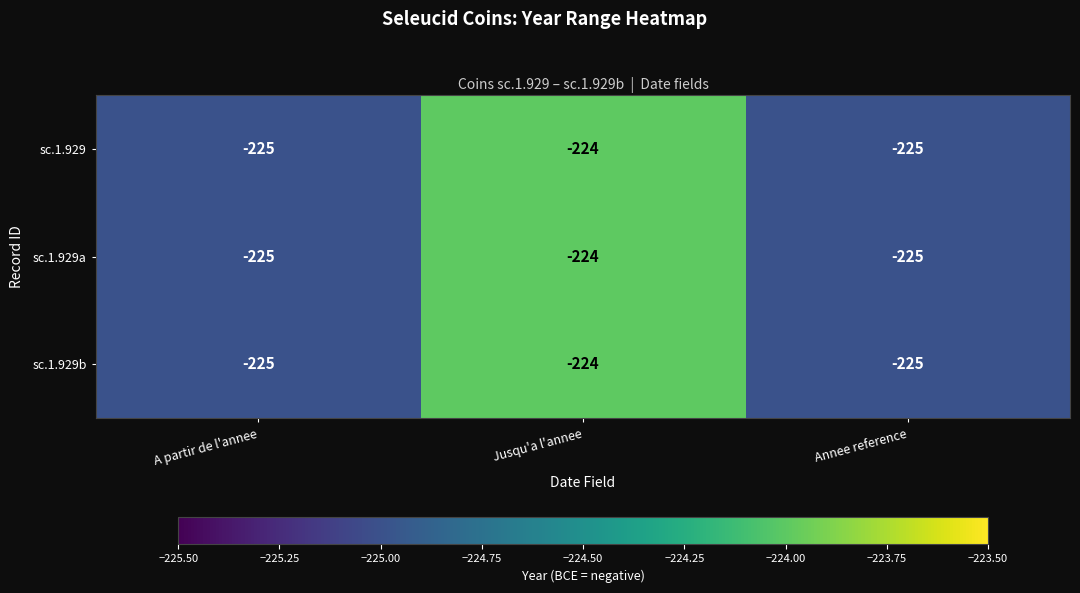

Reading left to right, what are all the values shown in this chart?

sc.1.929: -225	-224	-225
sc.1.929a: -225	-224	-225
sc.1.929b: -225	-224	-225